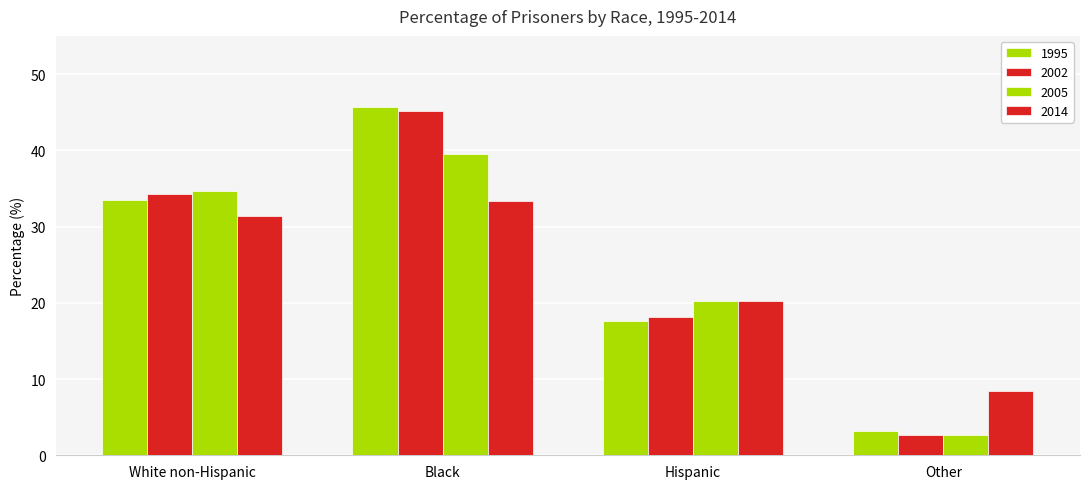

How many data points in 2002 are above 34?

2